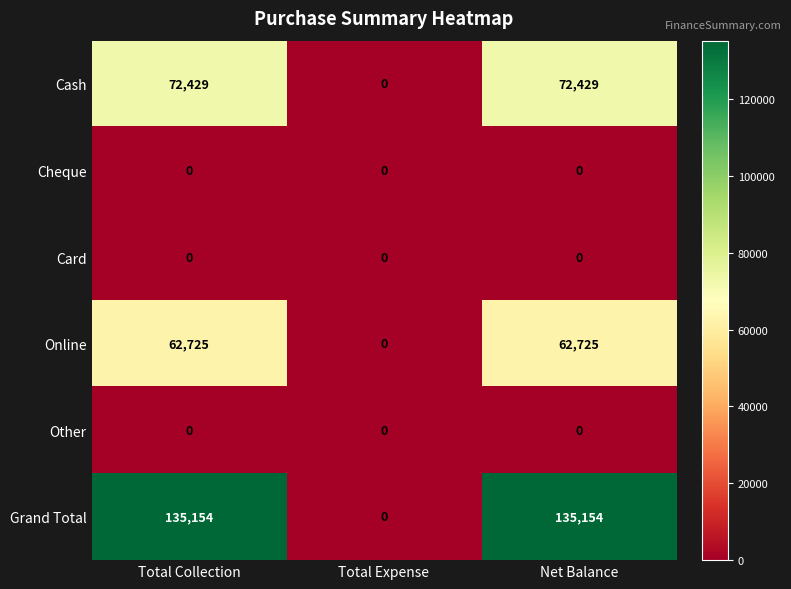

True or false: Cheque has a value of 0 at Total Collection.

True